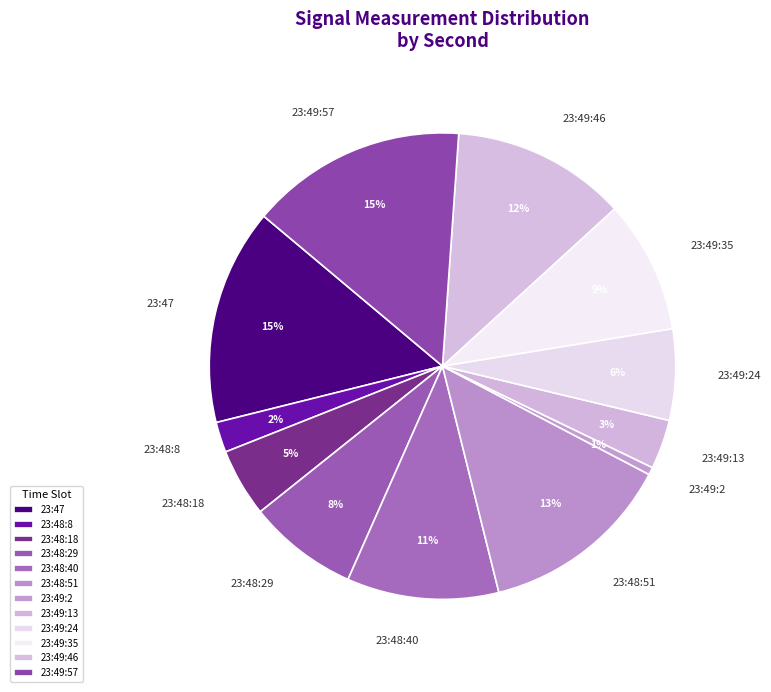

Combined, do 23:49:35 and 23:47 account for over 50%?

No